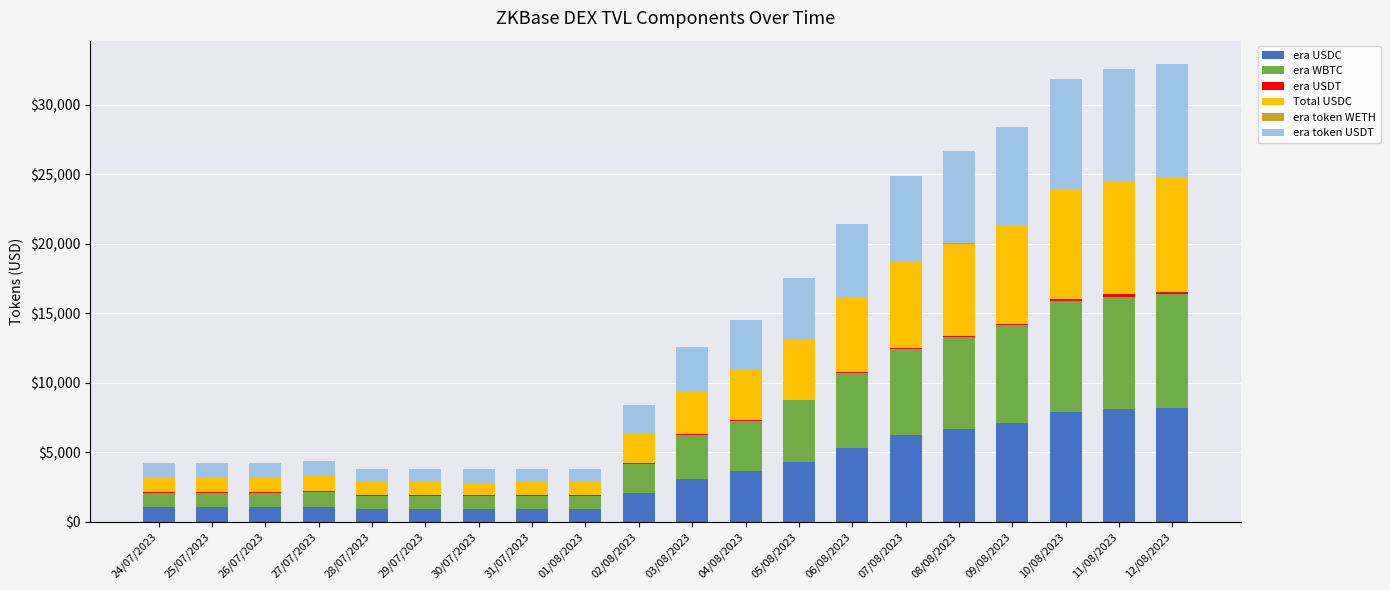

The value of era USDC at 31/07/2023 is 923.1. True or false?

True